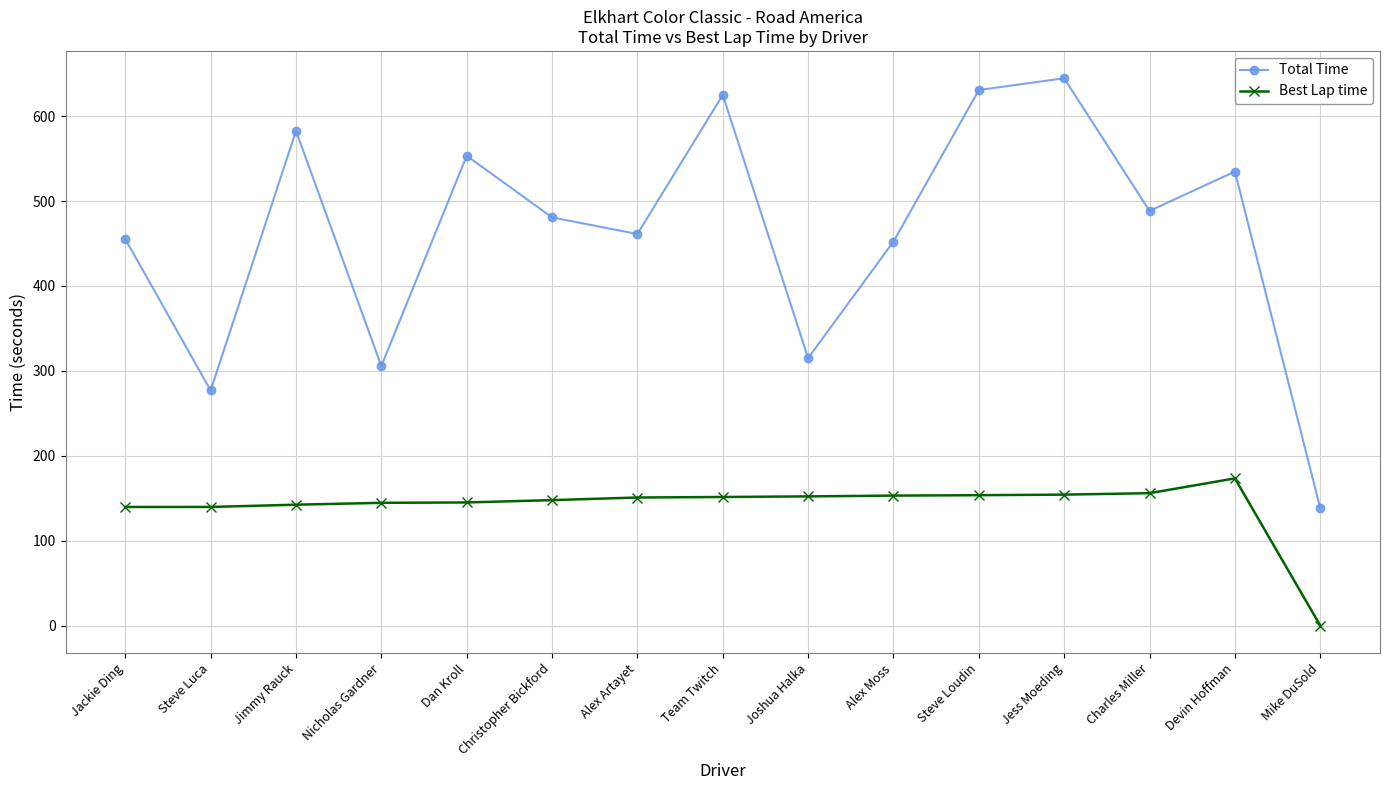

List the series in order of their peak value, lowest first.

Best Lap time, Total Time